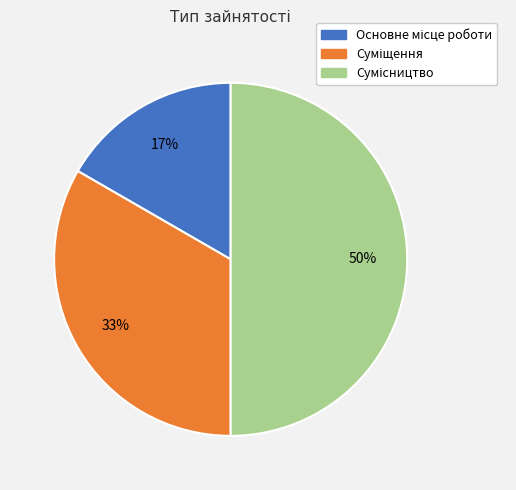

To the nearest percent, what is the average slice percentage?

33%